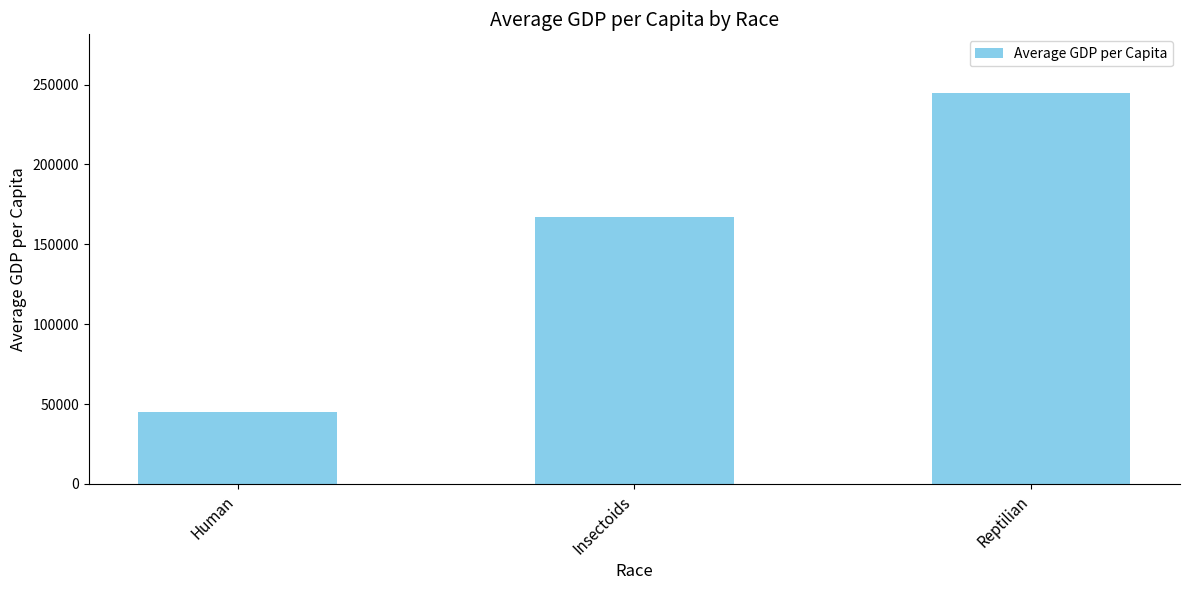

Which has a higher value, Human or Reptilian?

Reptilian